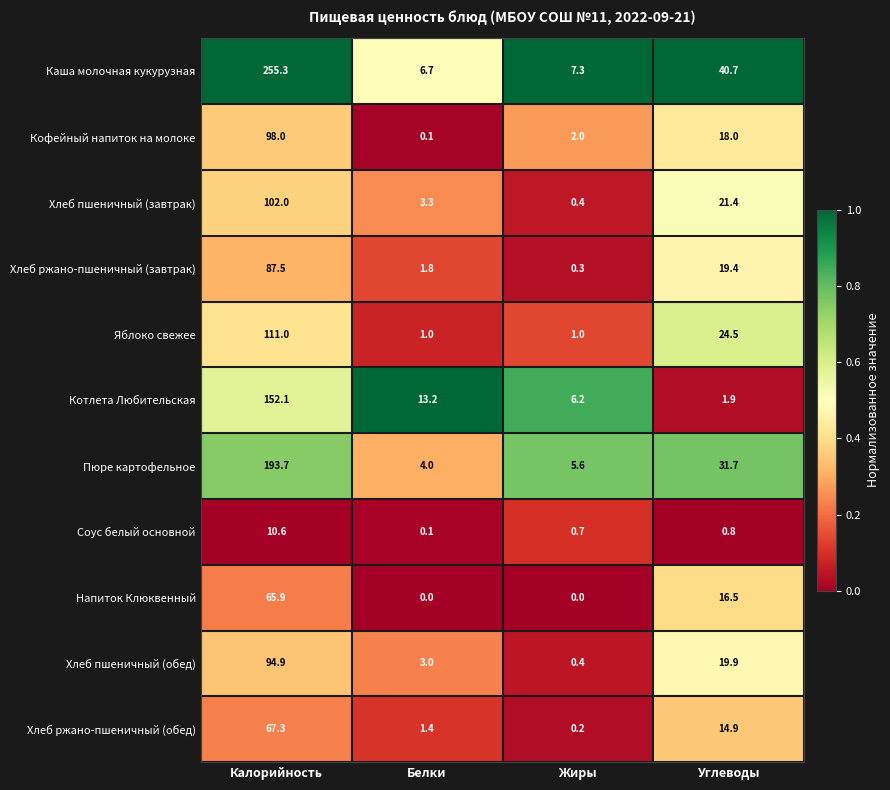

What is the spread (max minus min) of values at Углеводы?

39.9